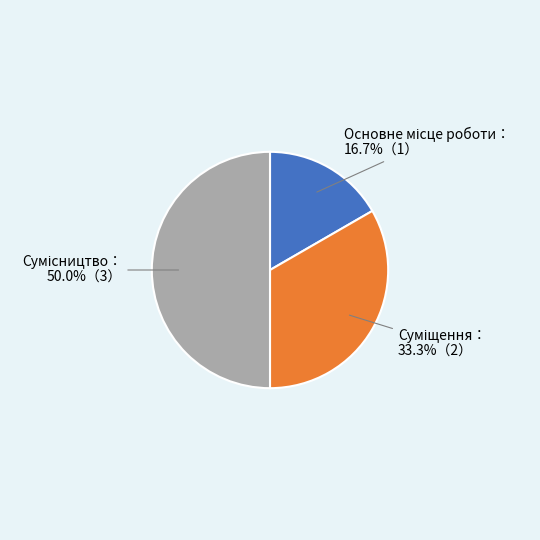

Count the number of slices in the pie.

3